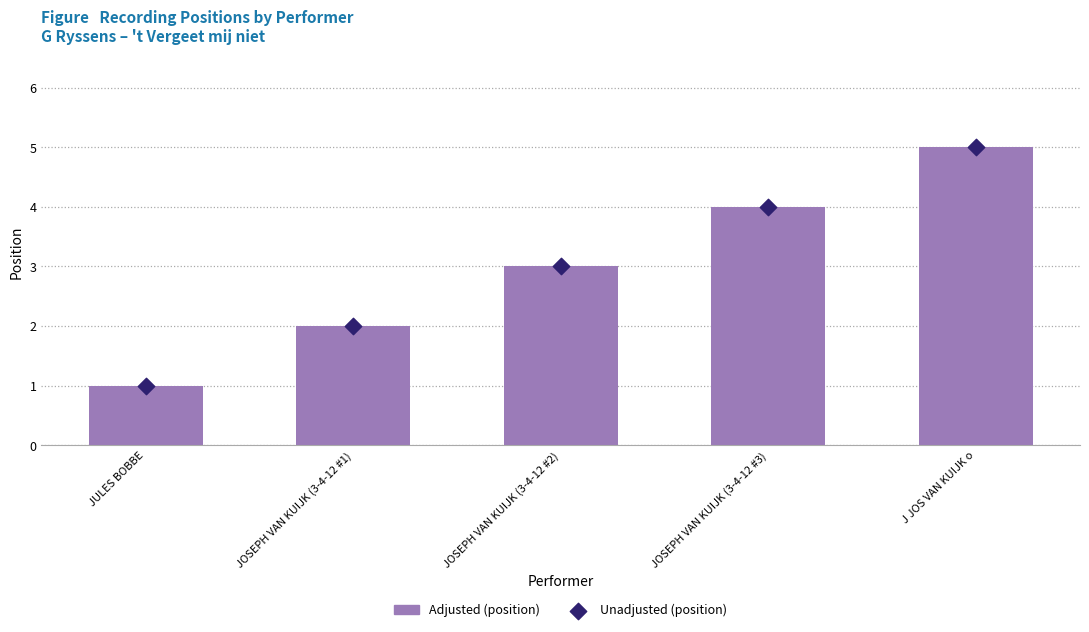

Which series contains the highest Y value?

Adjusted (position)